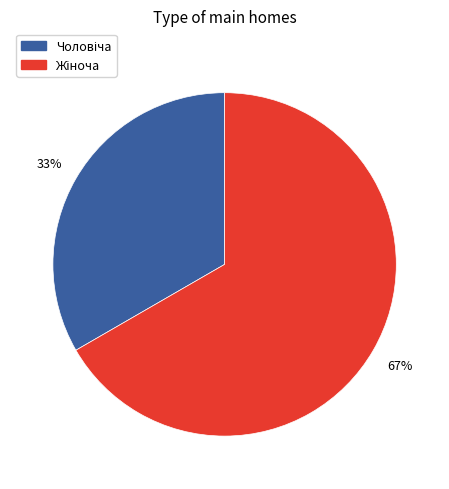

Is there a majority slice in this chart?

Yes